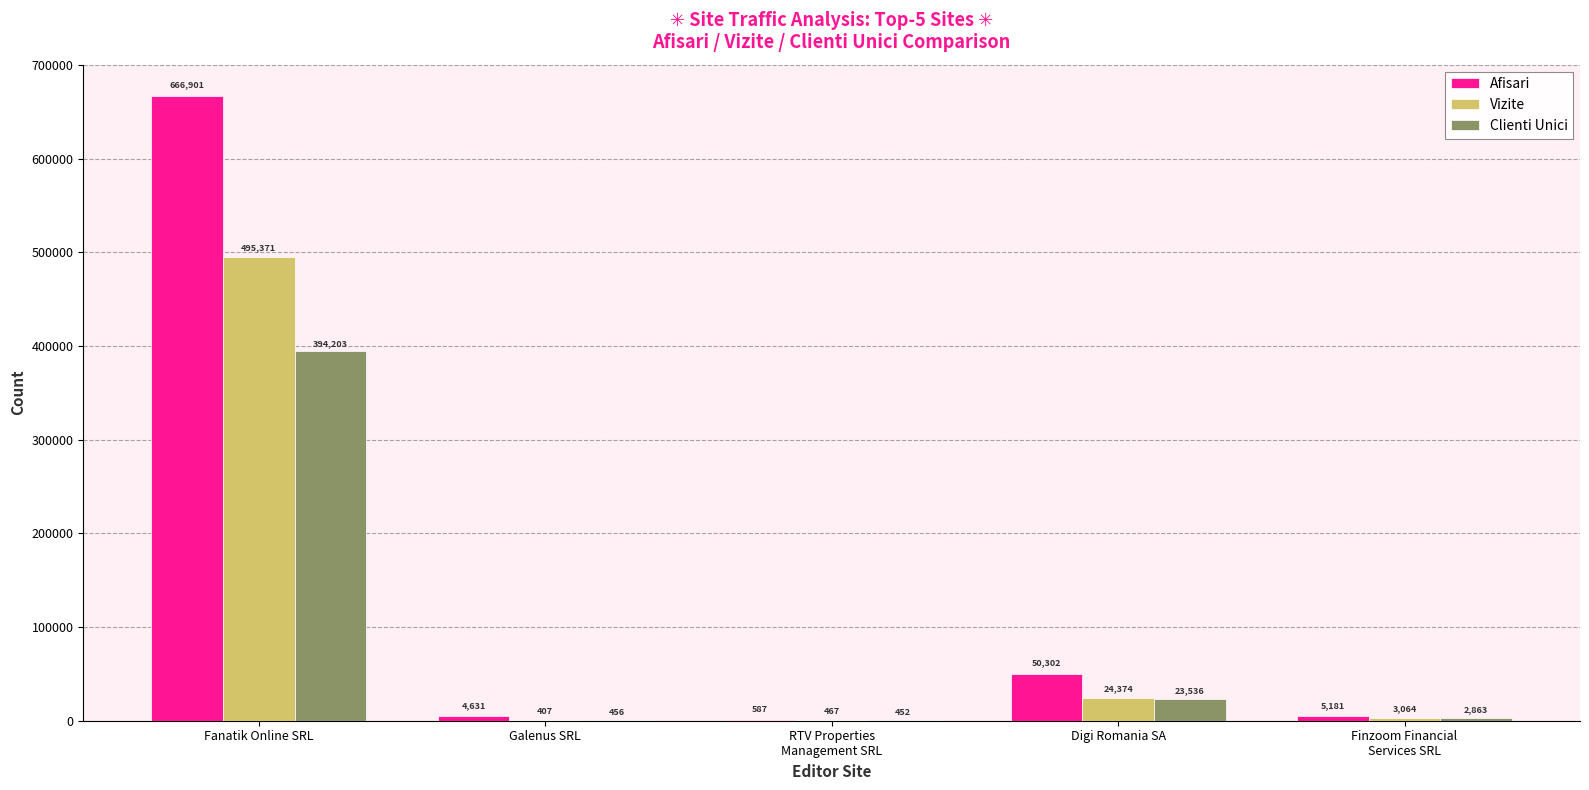

How many data points does each series have?

5